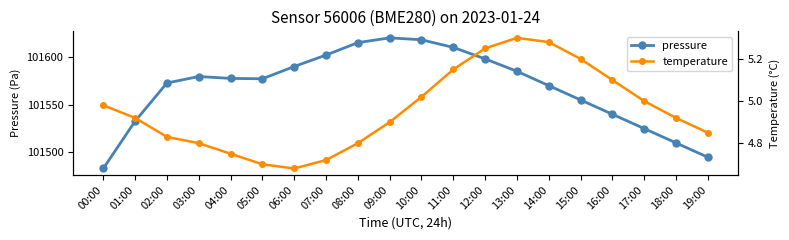

Between 02:00 and 17:00, which series saw the biggest shift?

pressure